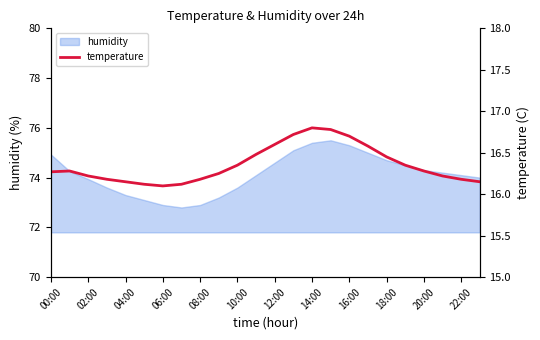

What is the highest value of the humidity series?

75.5